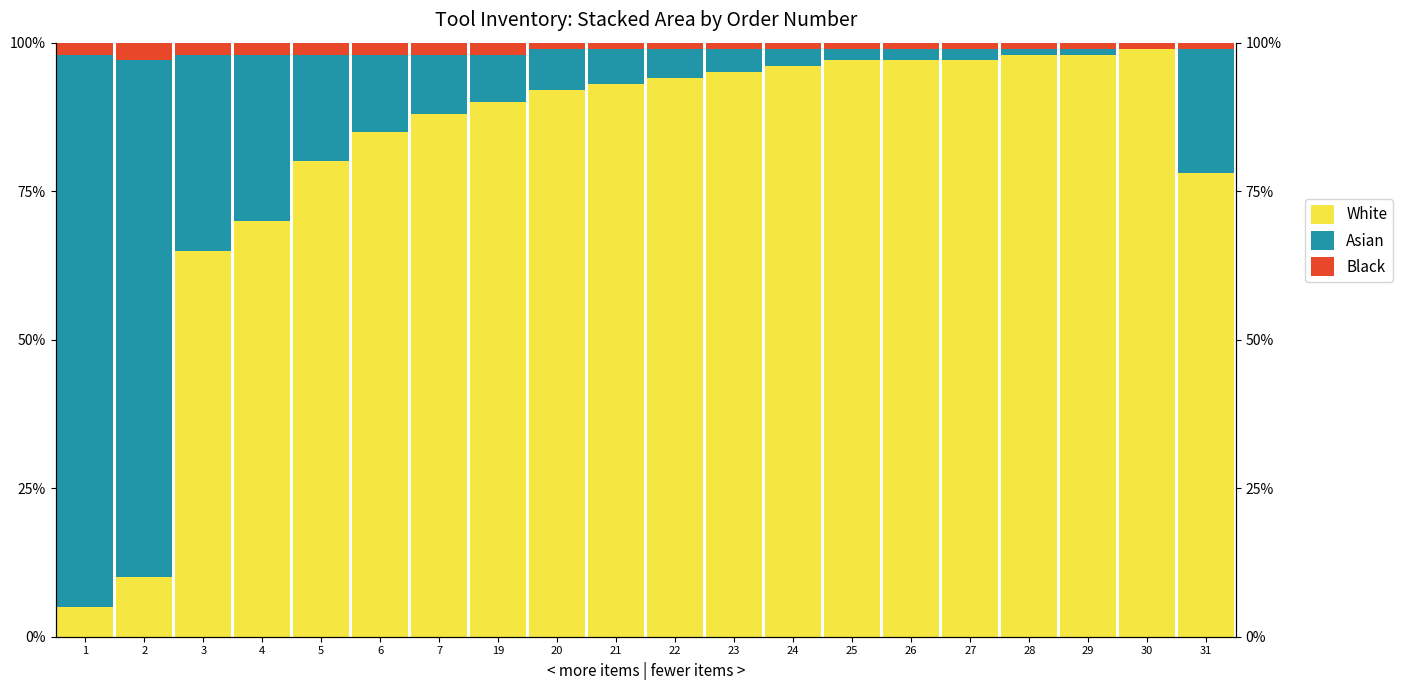

At which label does Black reach its minimum?

20